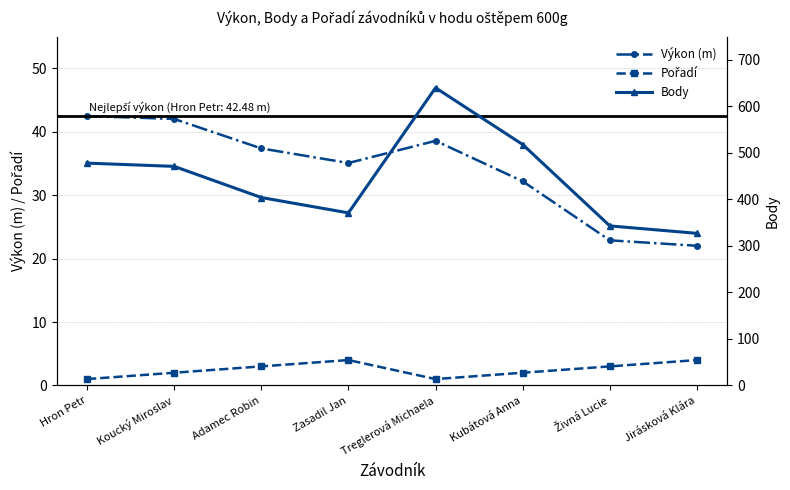

True or false: Pořadí and Body intersect in this chart.

False